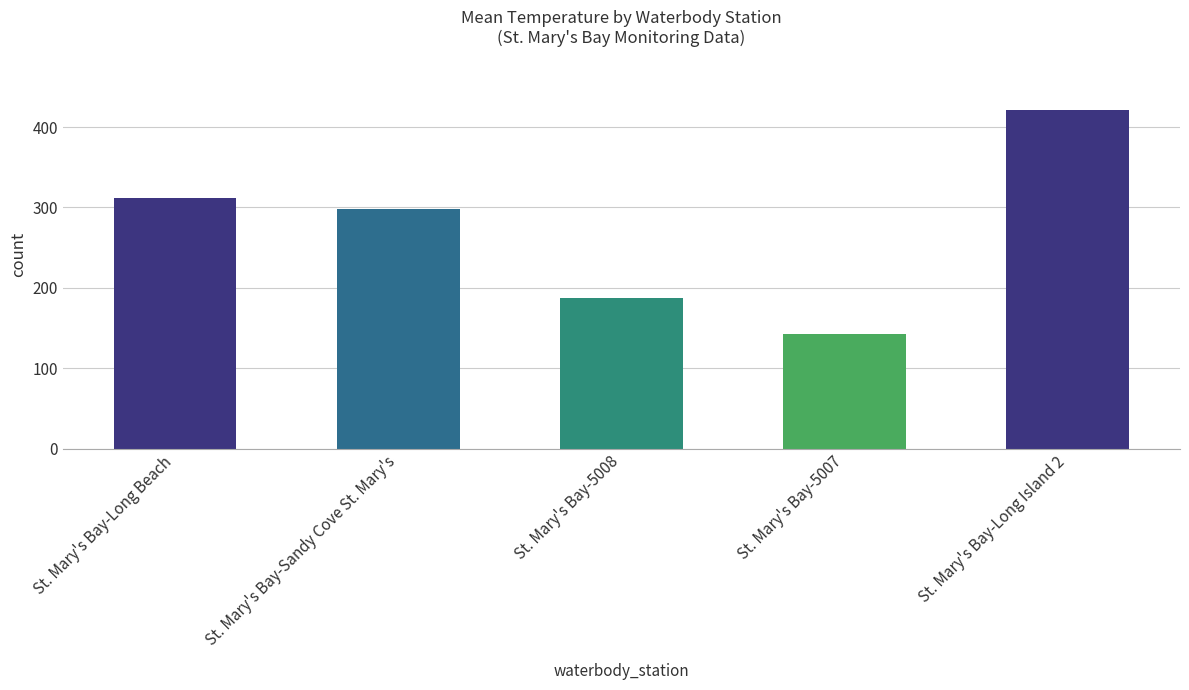

What value does the data have at St. Mary's Bay-Sandy Cove St. Mary's?

298